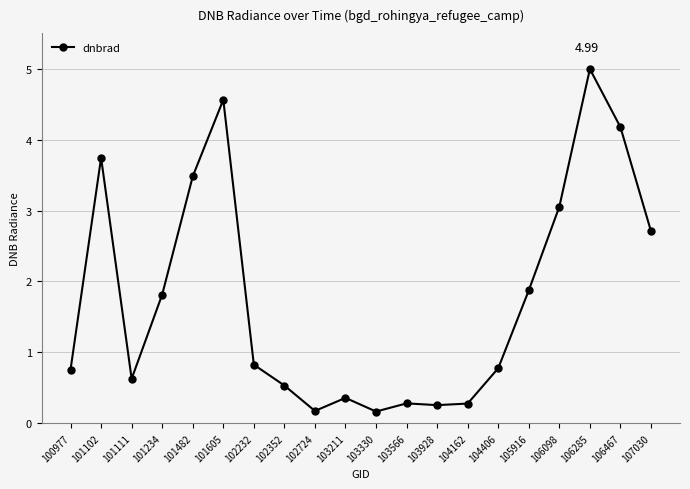

True or false: the data shows 0.5 at 102352.

True